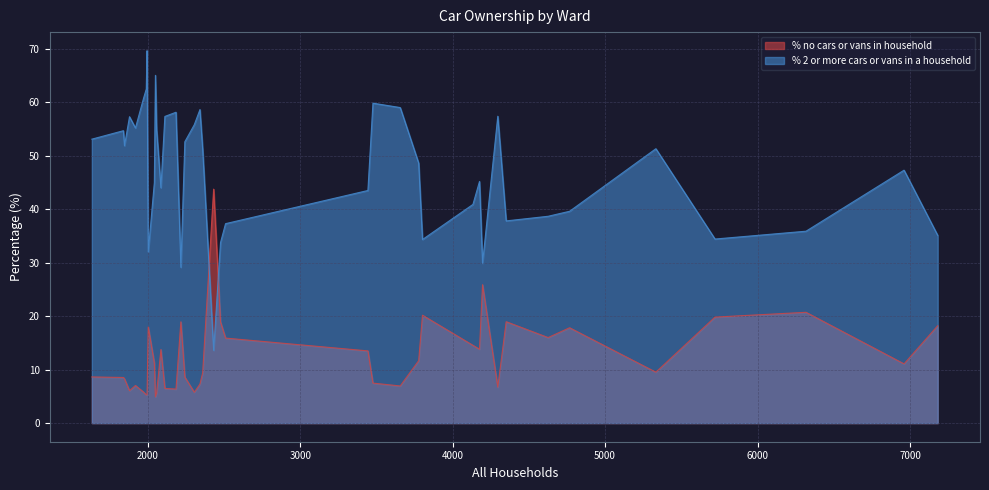

What is the lowest value of the % no cars or vans in household series?

4.9